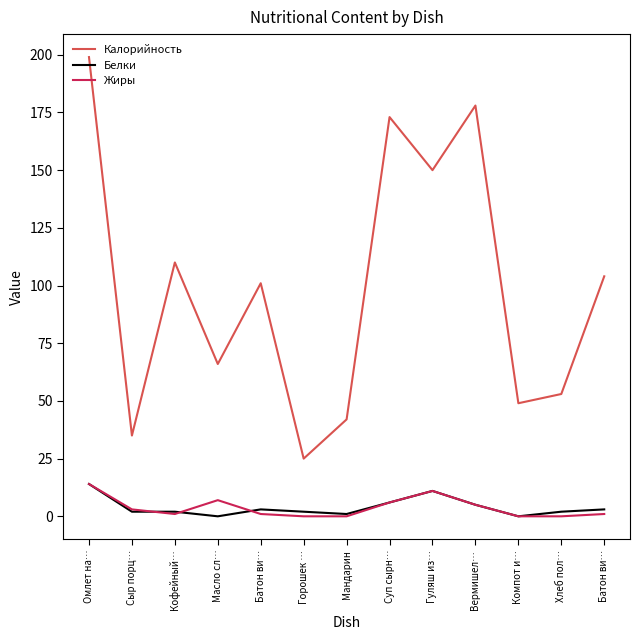

The value of Жиры at Сыр порц… is 5. True or false?

False